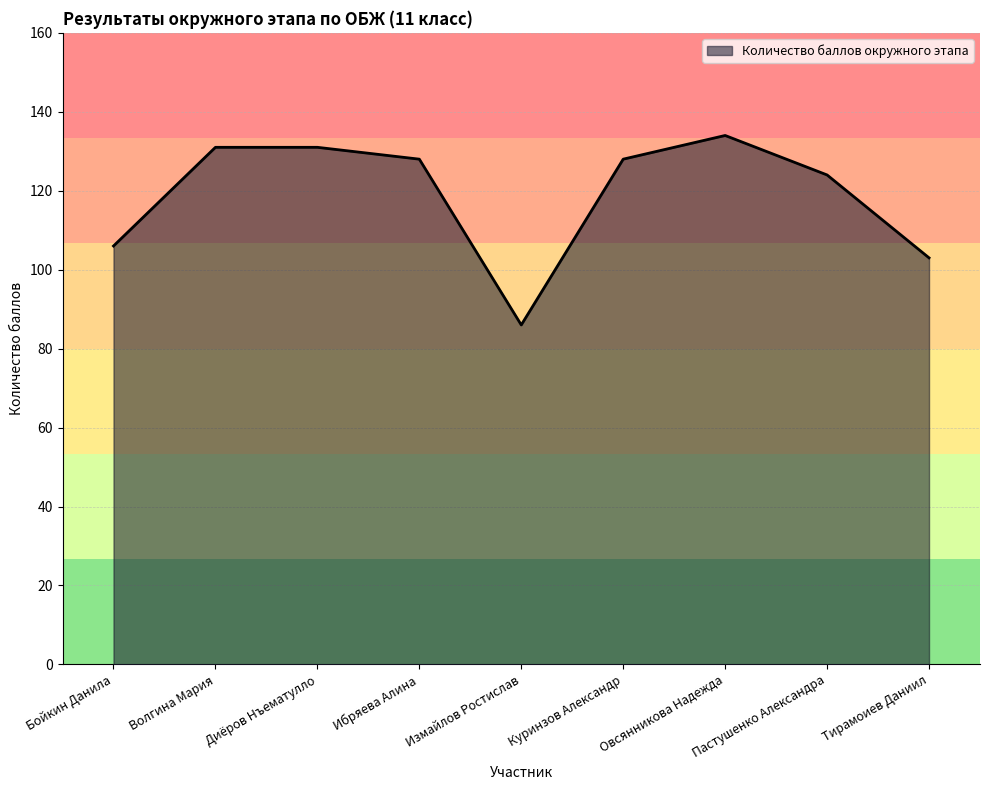

What is the difference between the values at Ибряева Алина and Диёров Нъематулло?

3